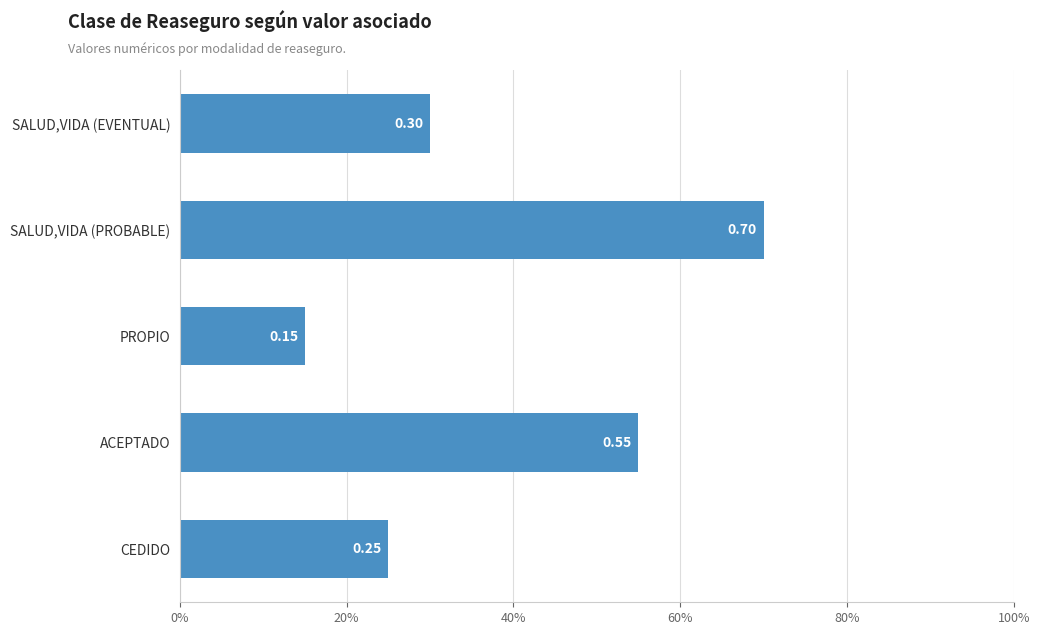

Are the bars horizontal?

Yes